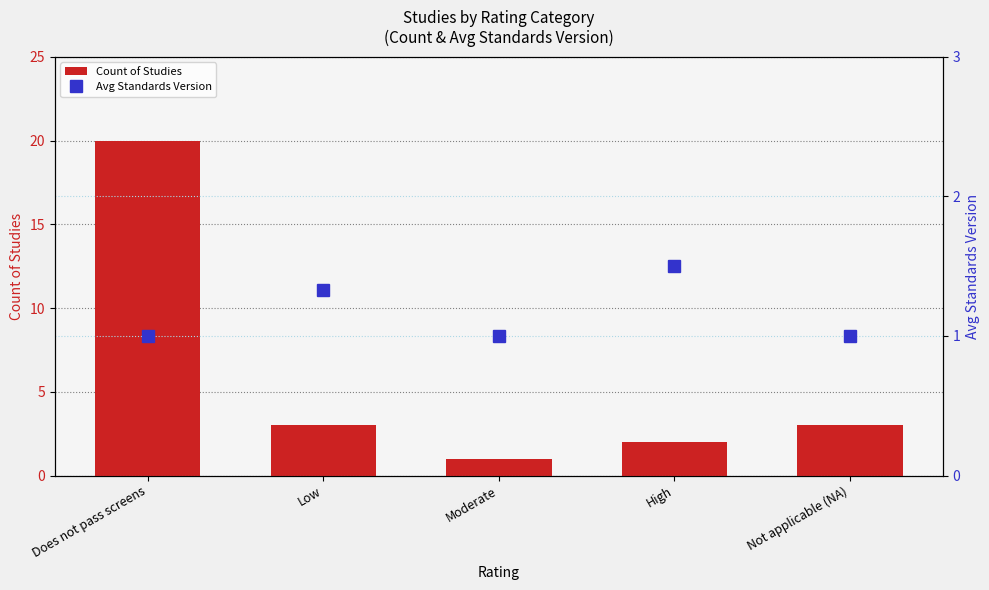

What is the label of the 2nd bar from the left?

Low